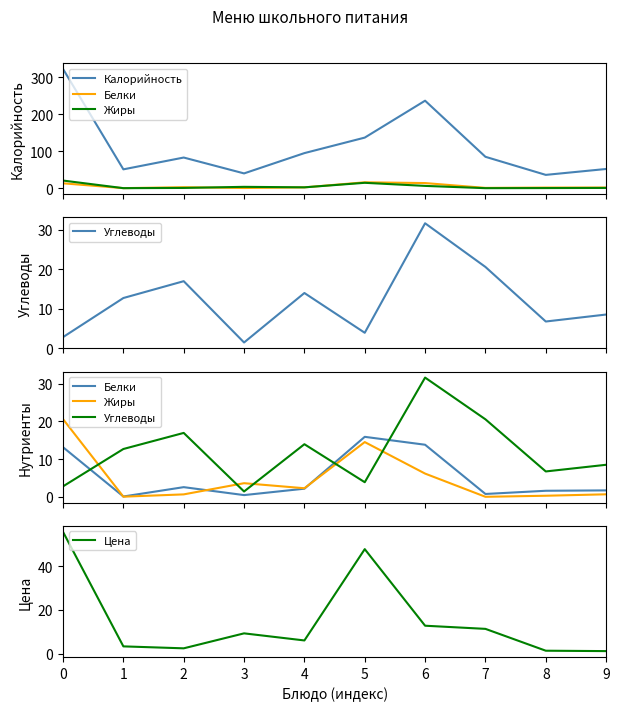

Which series has the largest total across all categories?

Калорийность